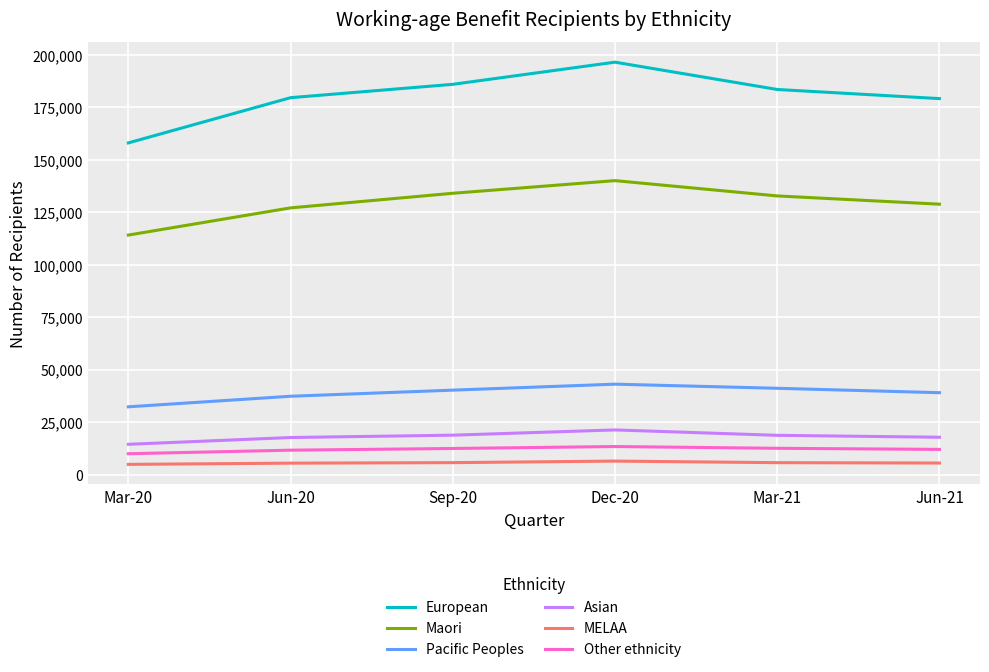

What value does the Maori series have at Mar-20, to the nearest 100?

114100